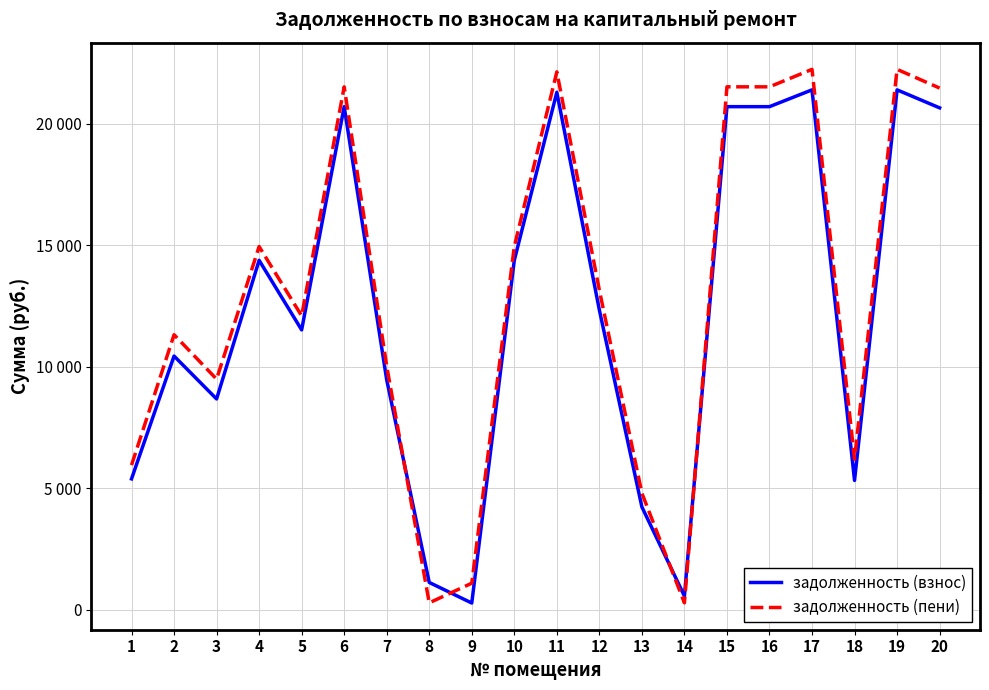

Rank the series at 6 from highest to lowest value.

задолженность (пени), задолженность (взнос)